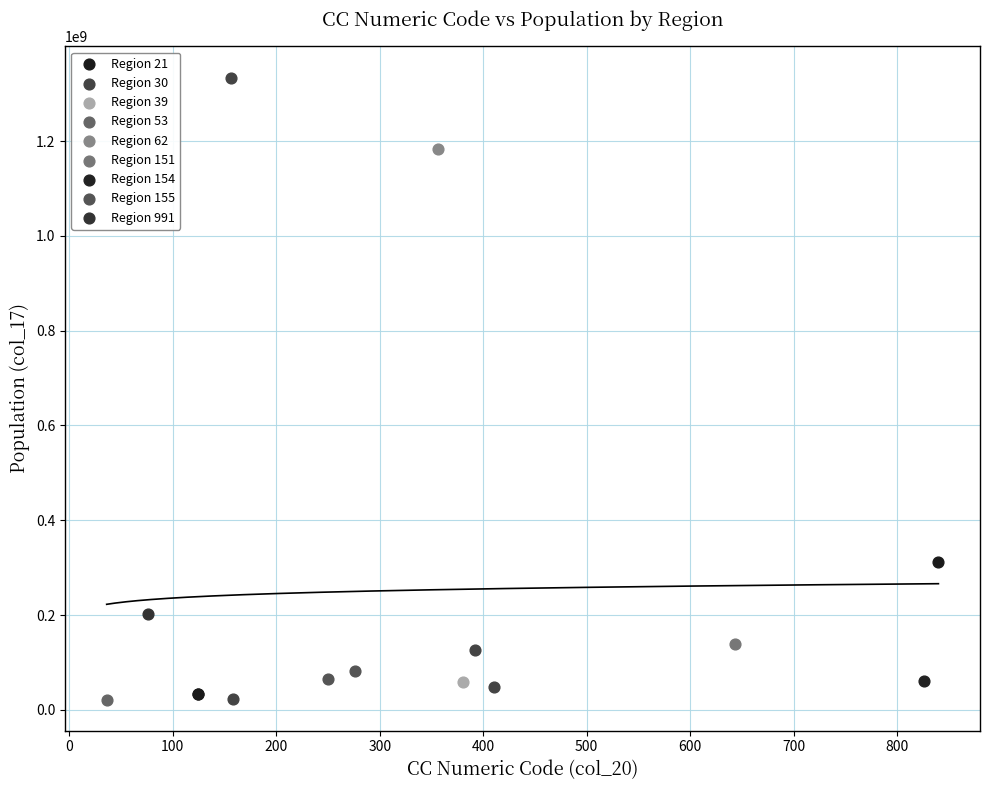

What are all the series names shown in the legend?

Region 21, Region 30, Region 39, Region 53, Region 62, Region 151, Region 154, Region 155, Region 991